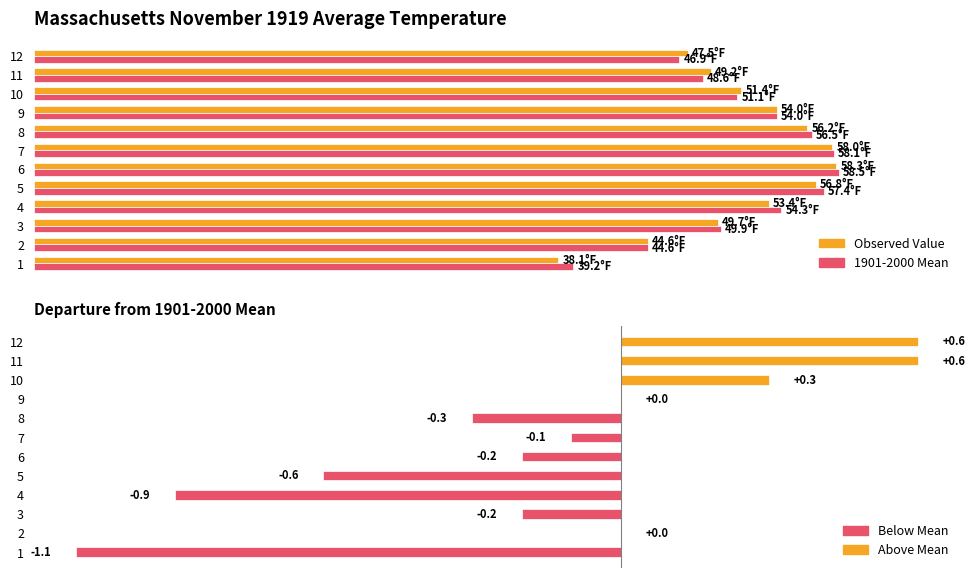

How many values in the Observed Value series are below 53?

6